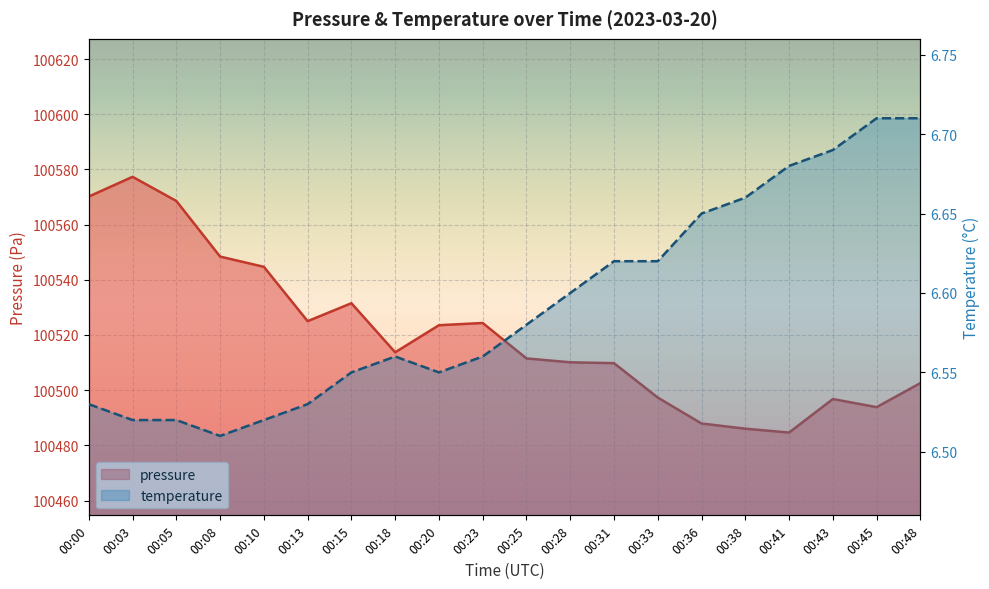

What is the lowest value of the temperature series?

6.5